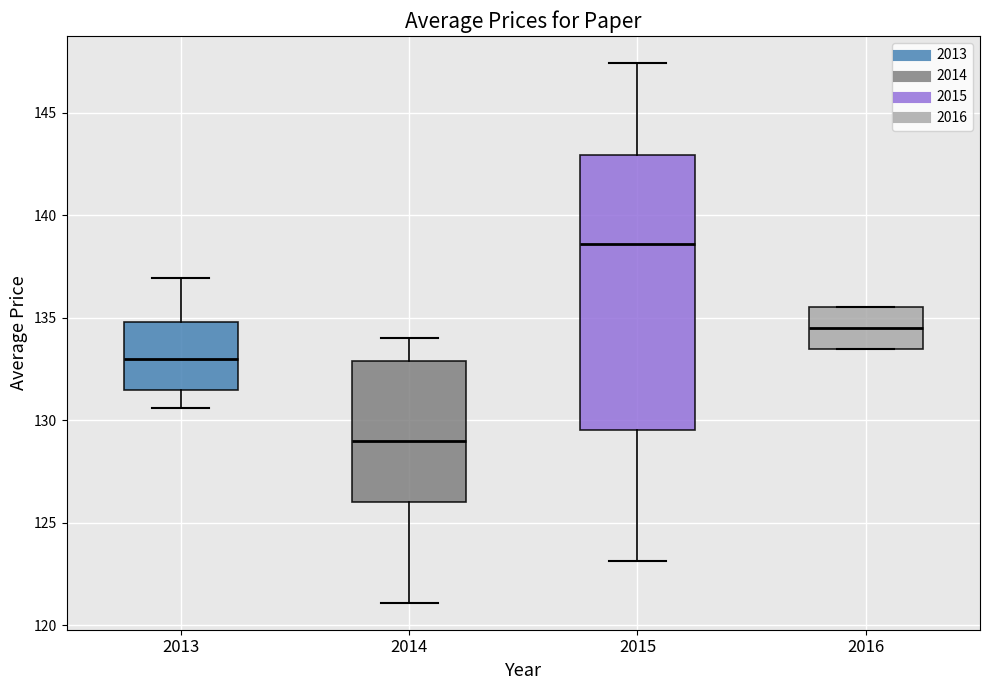

Where is the upper edge of the box at x = 2014 on the y-axis? The values are not printed on the chart, so give them approximately, as read against the axis.

133.0